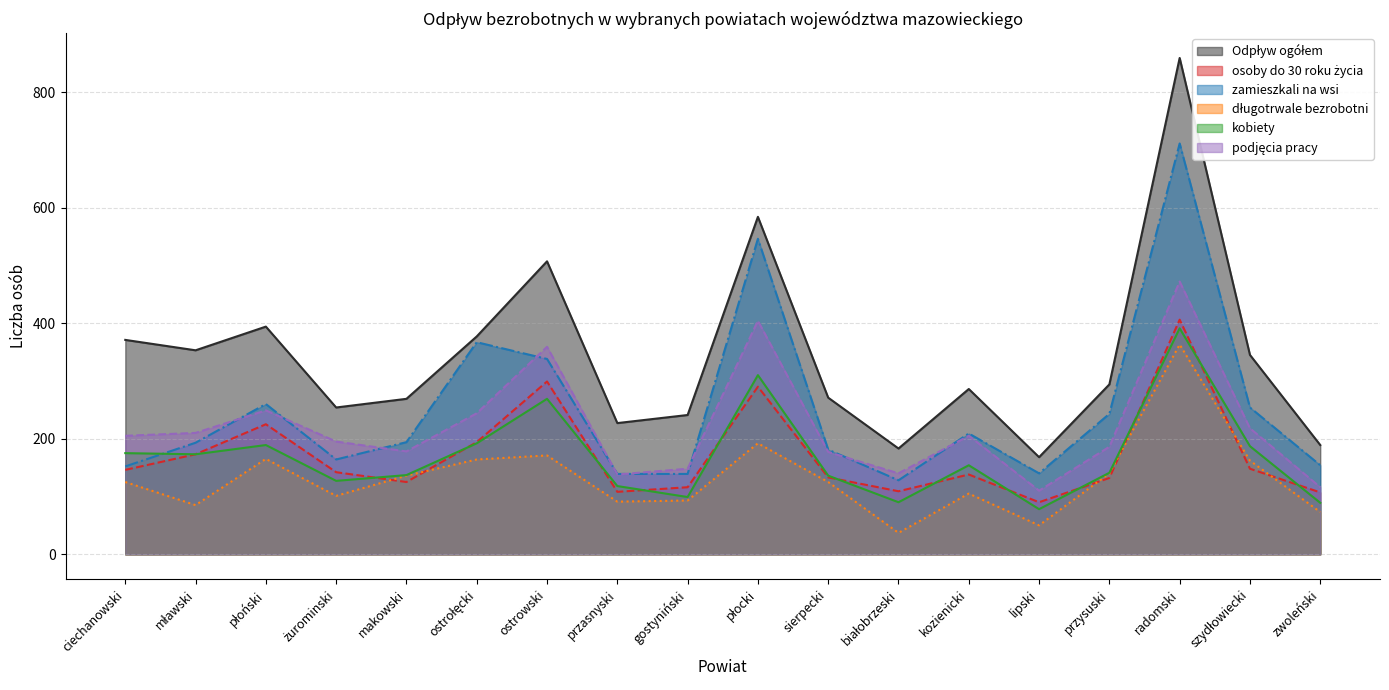

What is the difference between the second highest and second lowest values in the Odpływ ogółem series?

401